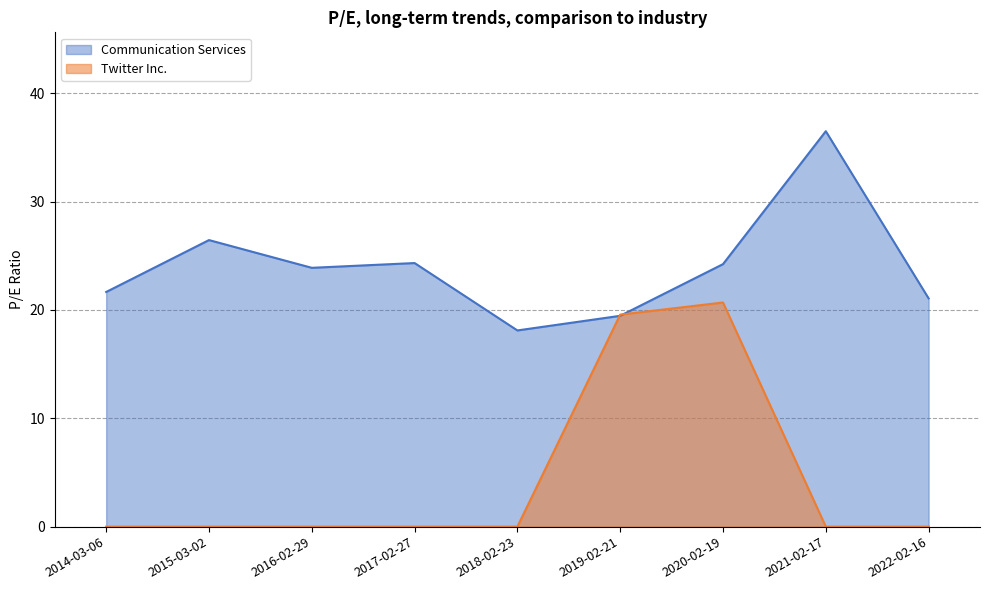

Reading left to right, what are all the values shown in this chart?

Communication Services: 21.7	26.4	23.9	24.3	18.1	19.5	24.2	36.5	21.1
Twitter Inc.: 0.0	0.0	0.0	0.0	0.0	19.6	20.7	0.0	0.0